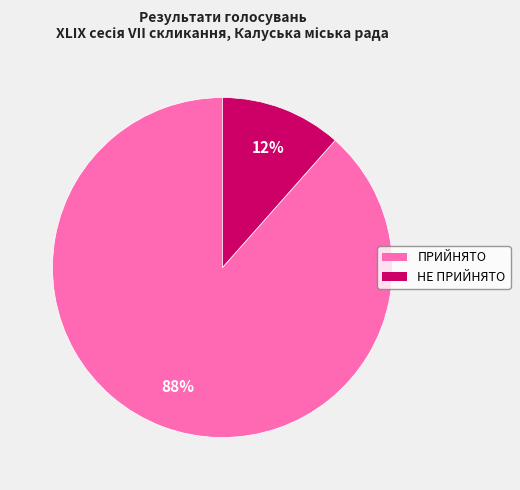

To the nearest percent, what is the combined percentage of НЕ ПРИЙНЯТО and ПРИЙНЯТО?

100%